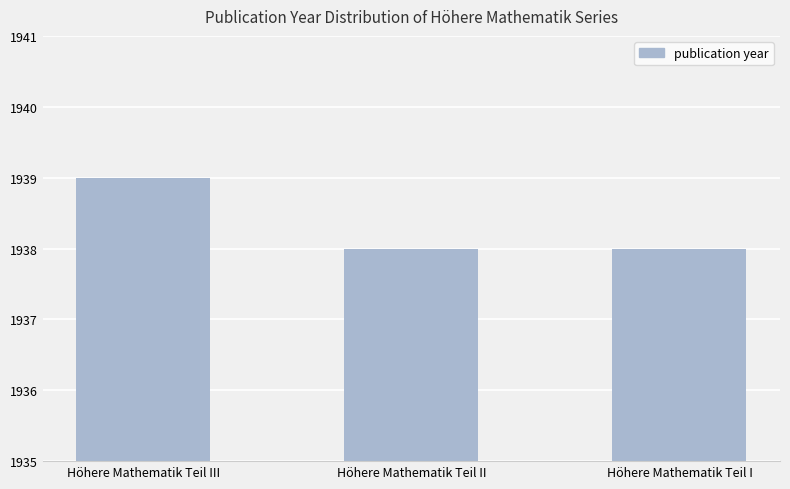

What is the label of the 3rd bar from the right?

Höhere Mathematik Teil III